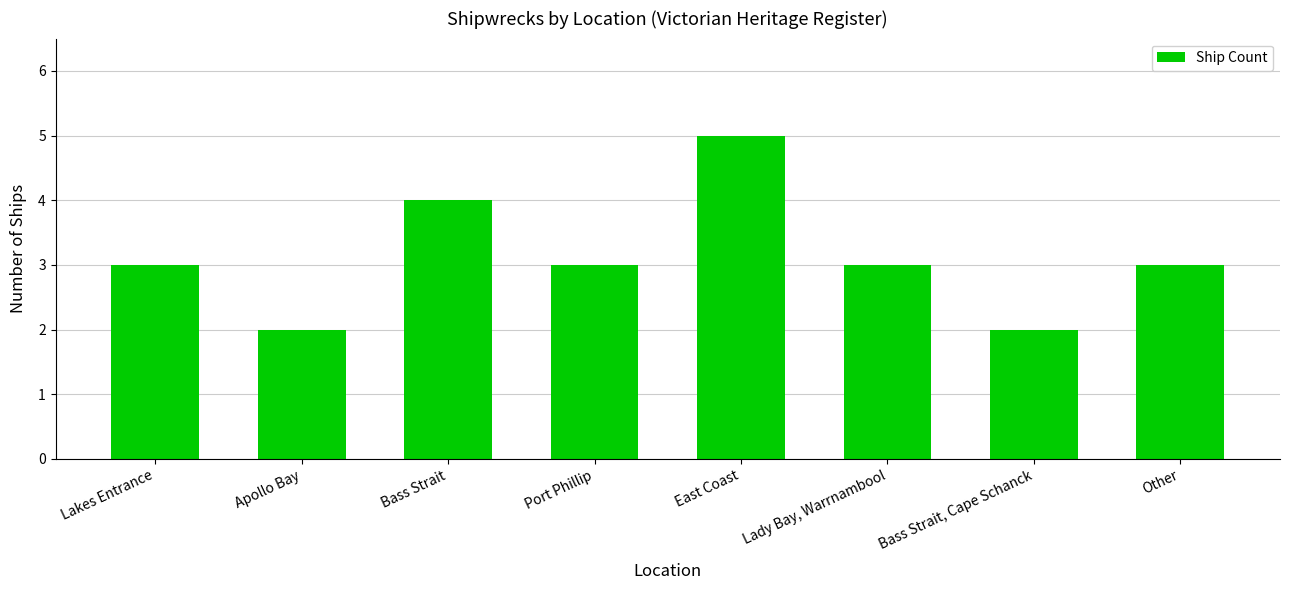

Does the chart contain stacked bars?

No